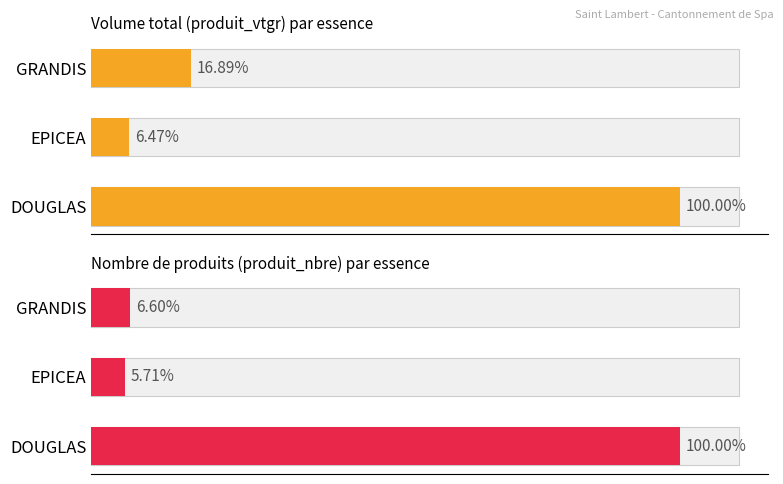

Count the number of data series in this chart.

2